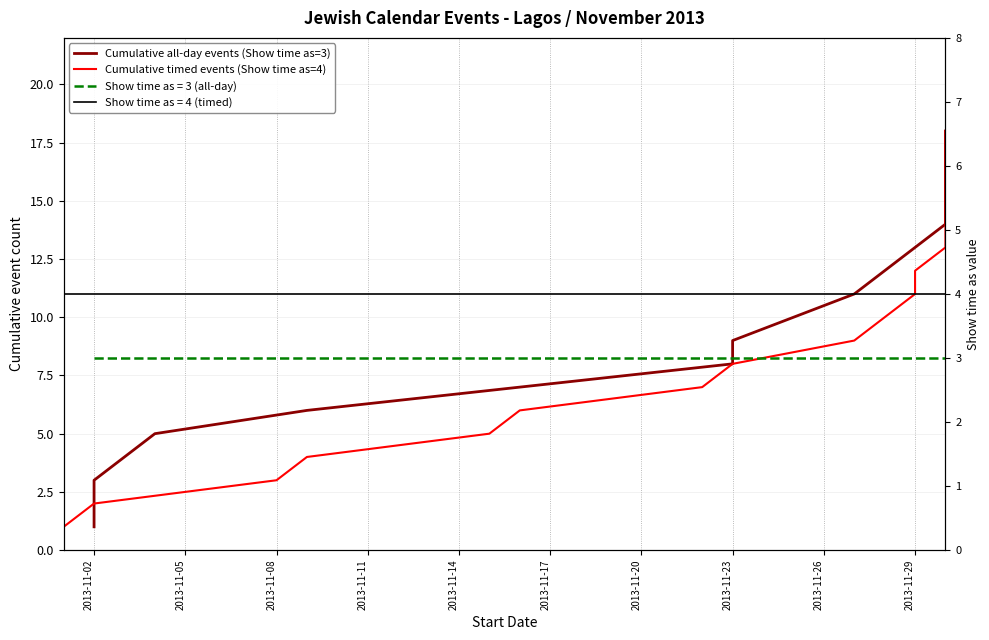

At which label is Cumulative timed events (Show time as=4) closest to 9?

2013-11-26